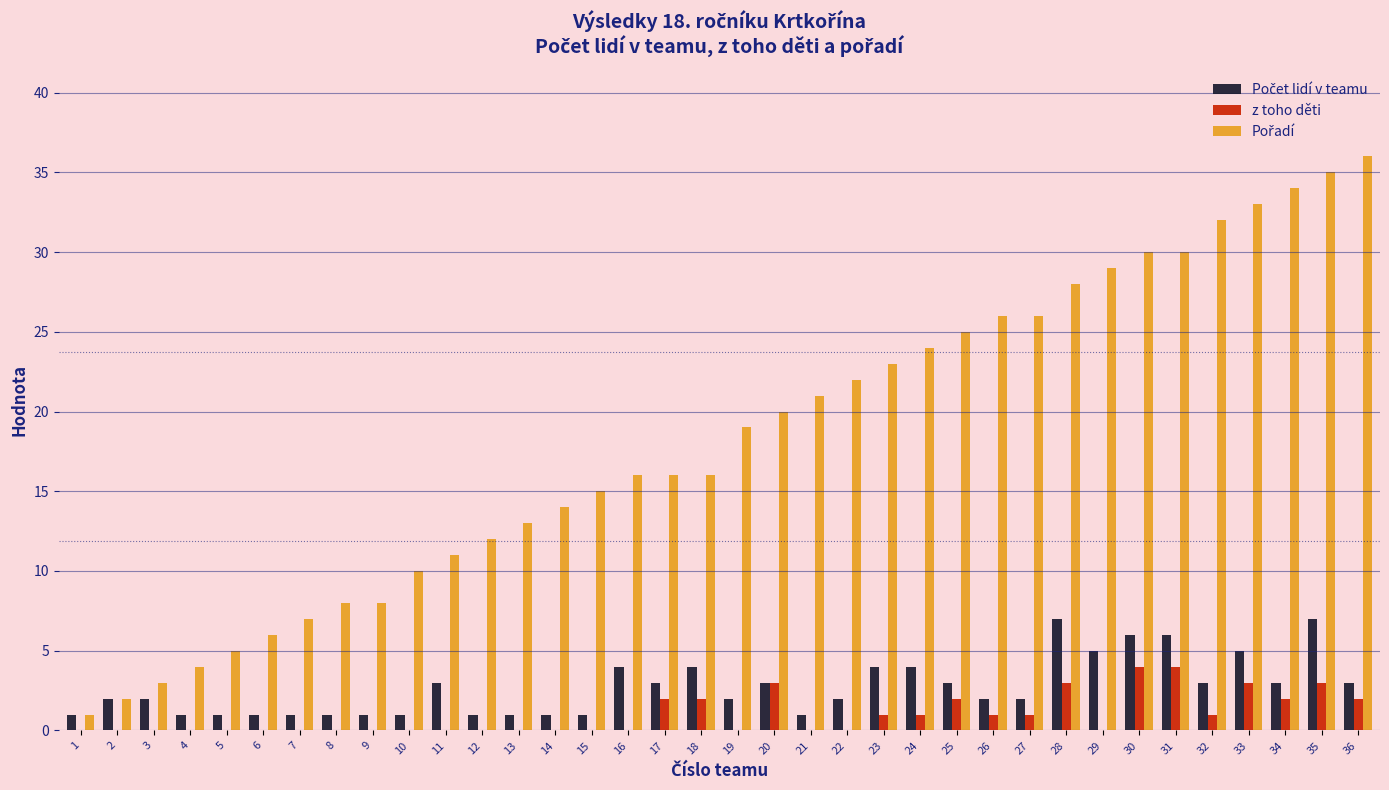

What is the greatest value displayed?

36